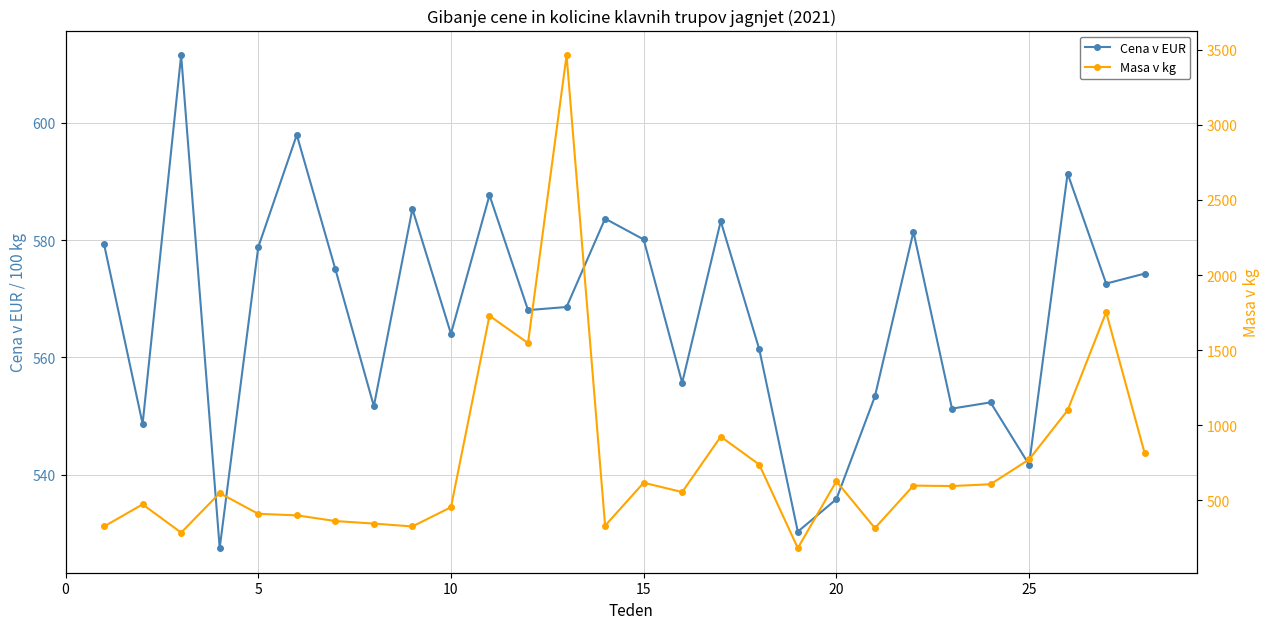

How many interior local peaks does the Masa v kg series have?

9